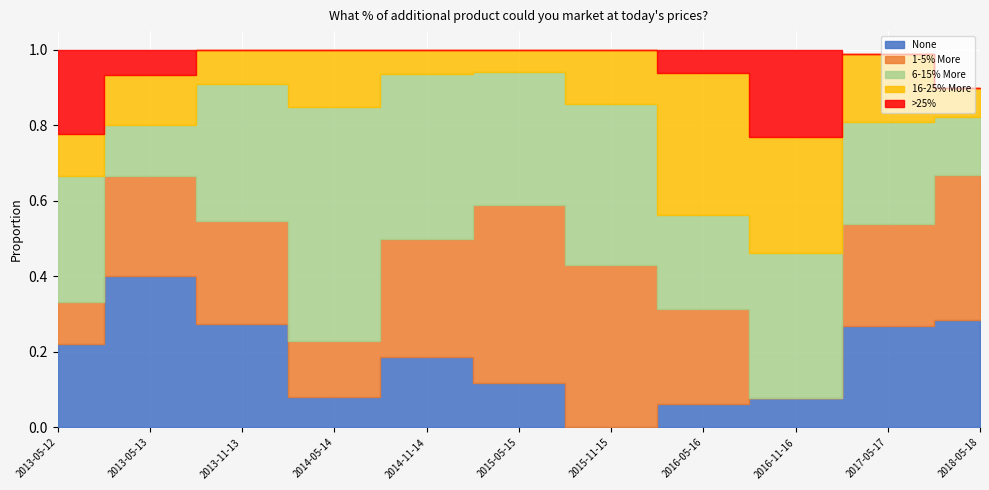

The 16-25% More series shows 0.1 at 2015-11-15. True or false?

True